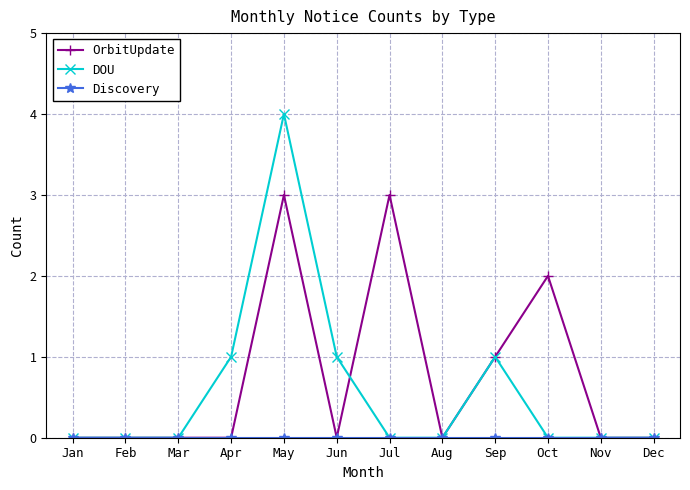

At which category does the chart reach its peak across all series?

May